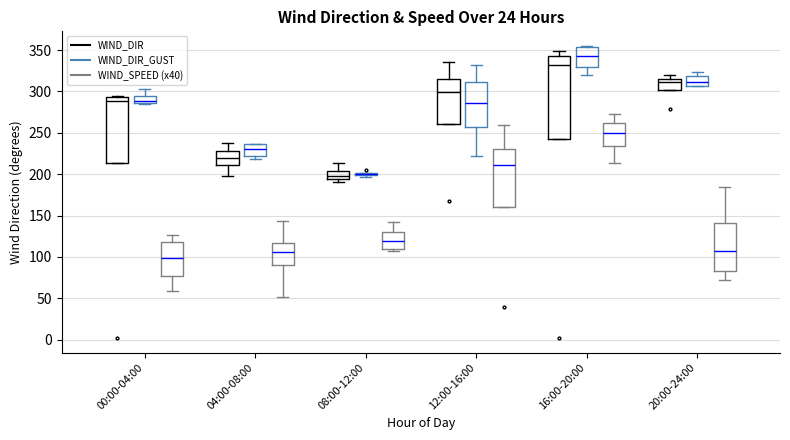

Which box is the tallest, from its lower edge to its upper edge?

16:00-20:00 (WIND_DIR)